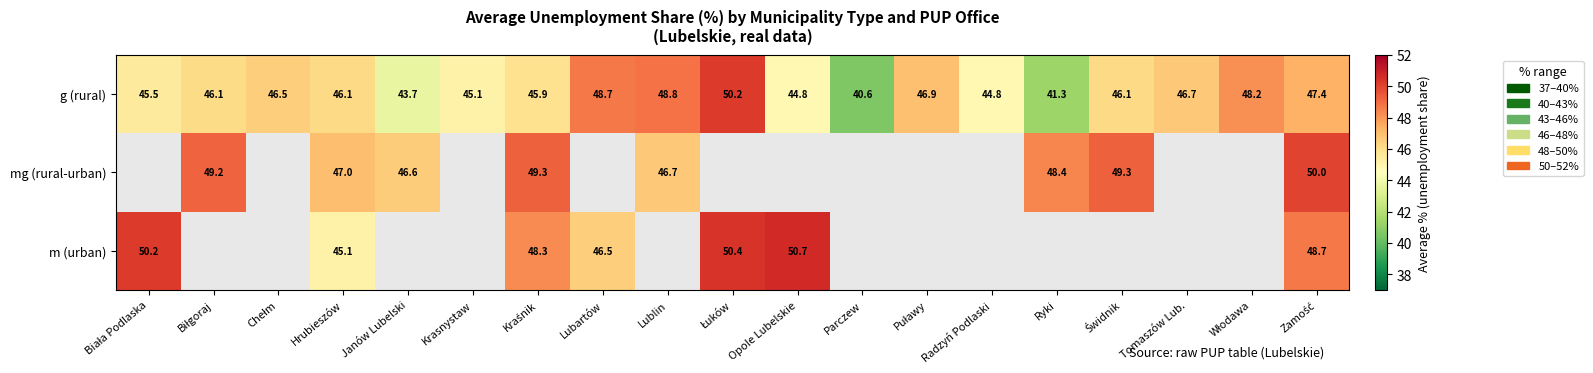

At which label does g (rural) reach its minimum?

Parczew